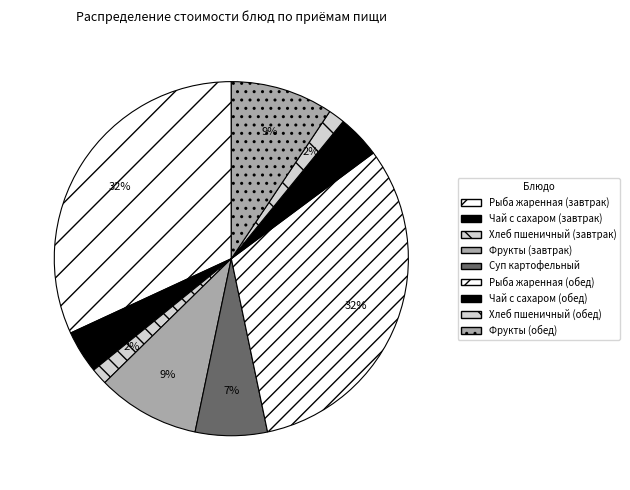

Count the number of slices in the pie.

9